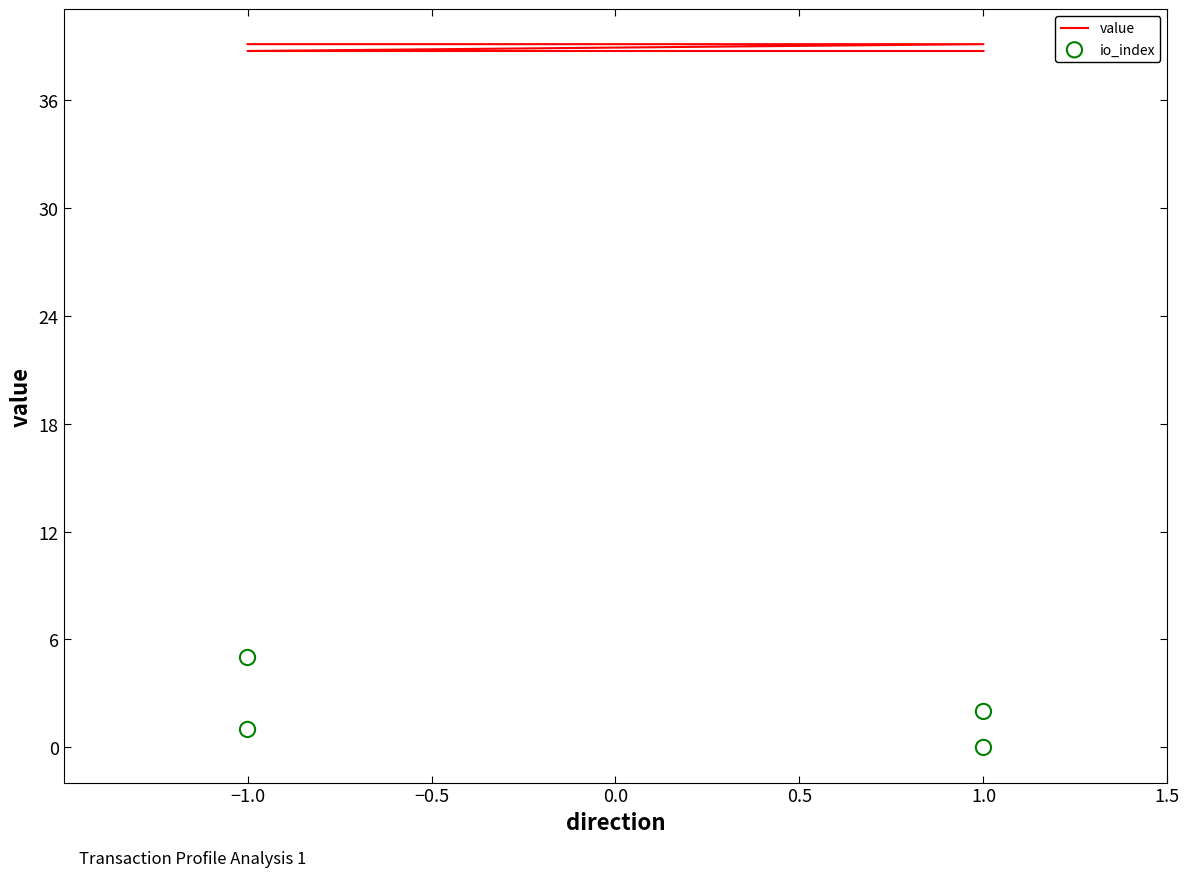

Which series reaches the minimum Y coordinate?

io_index